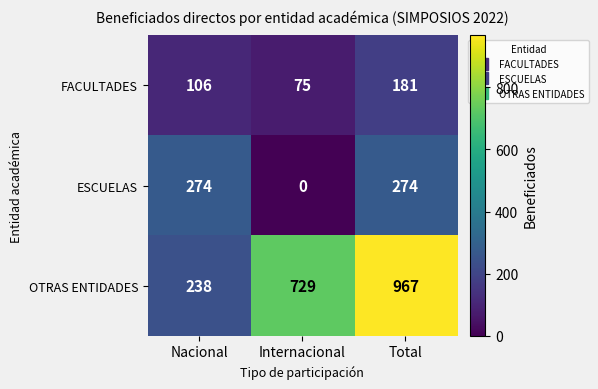

Rank the series at Internacional from highest to lowest value.

OTRAS ENTIDADES, FACULTADES, ESCUELAS